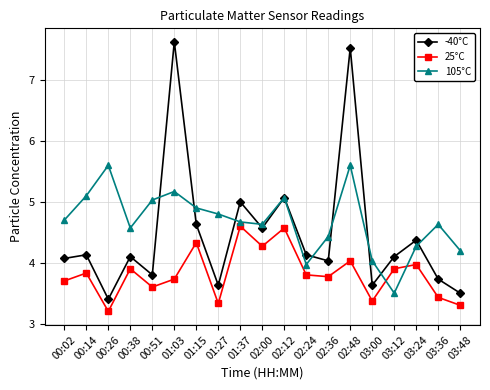

Which series ends up on top after the final intersection of 105°C and -40°C?

105°C